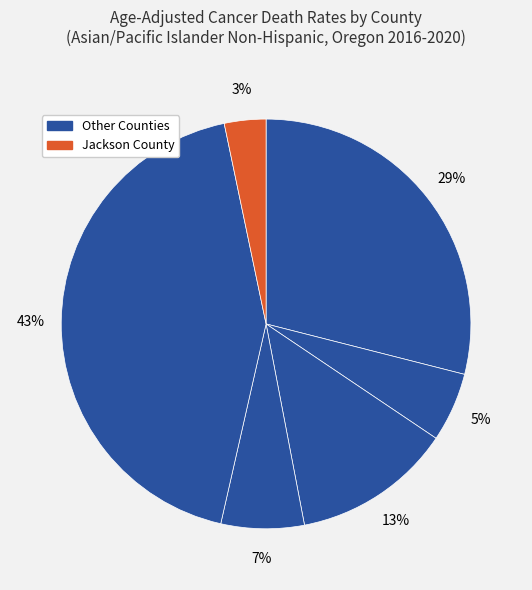

How many slices are in this pie chart?

6